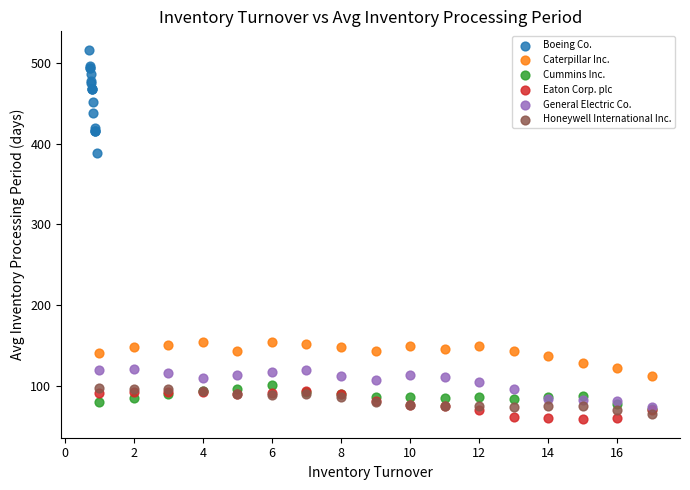

Which series has the widest spread of Y values?

Boeing Co.